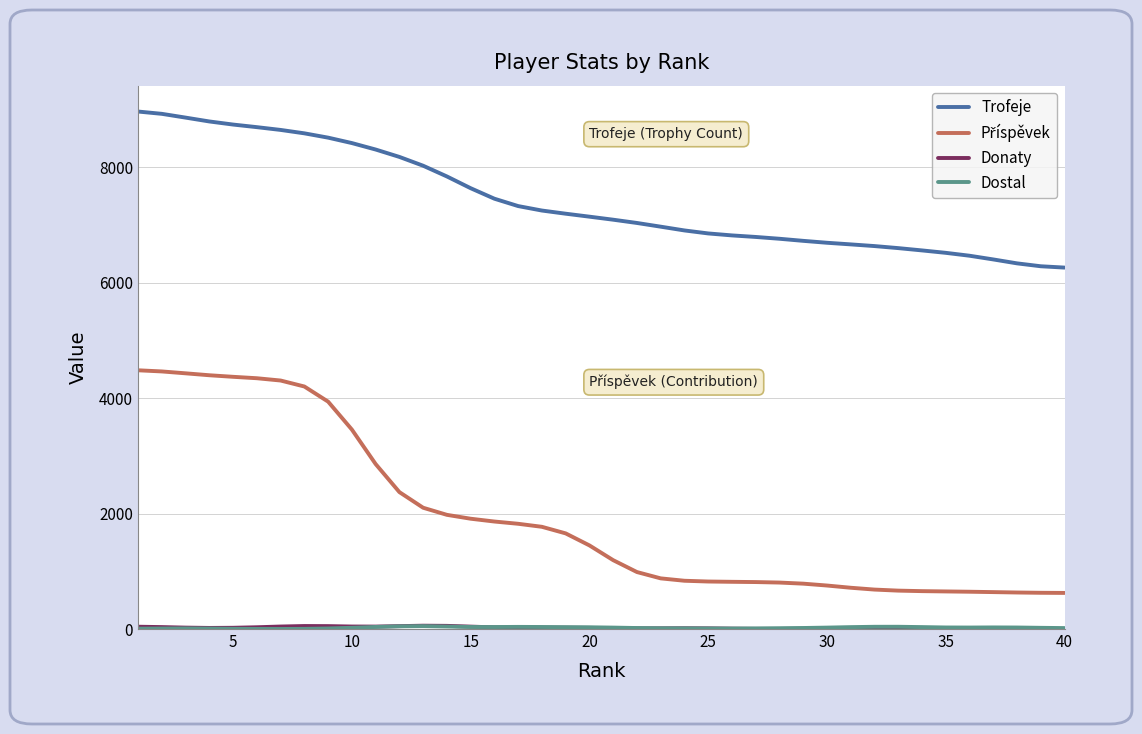

Which series has the largest total across all categories?

Trofeje